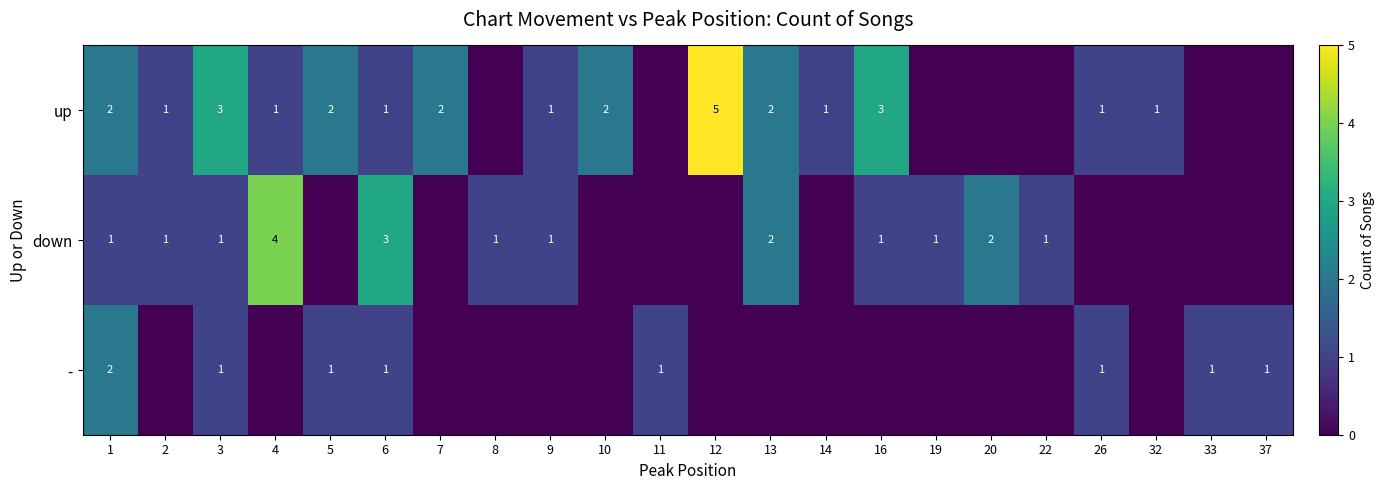

The - series shows 1 at 11. True or false?

True